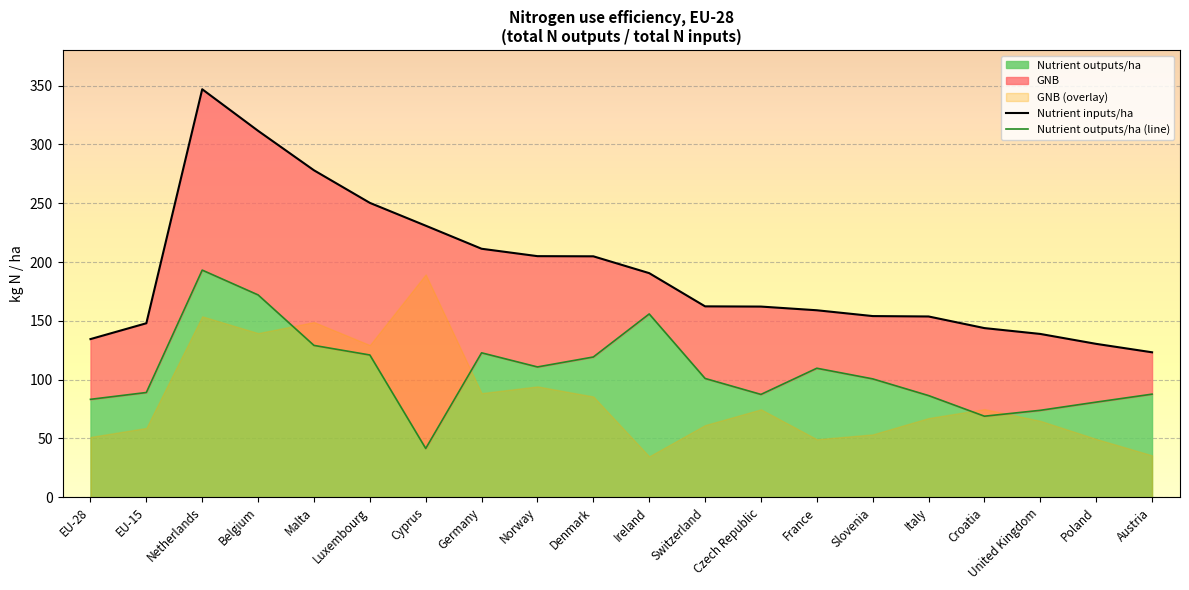

True or false: Nutrient inputs/ha has more than 1 interior local peaks.

False